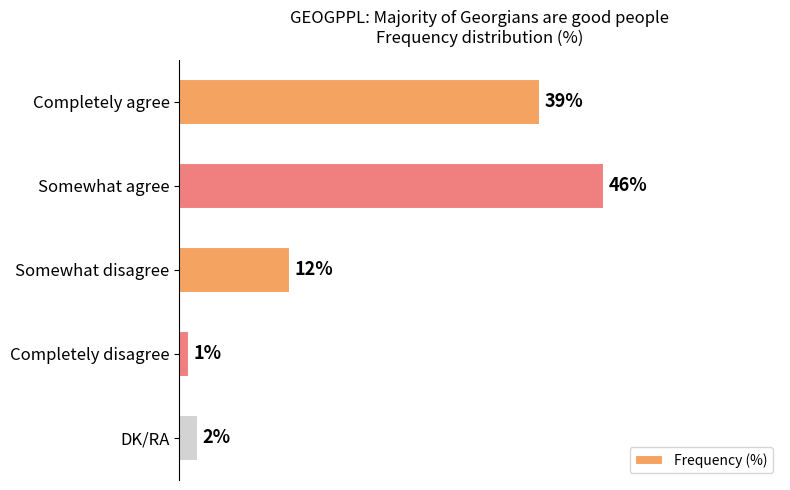

Which has a higher value, Completely disagree or Somewhat disagree?

Somewhat disagree